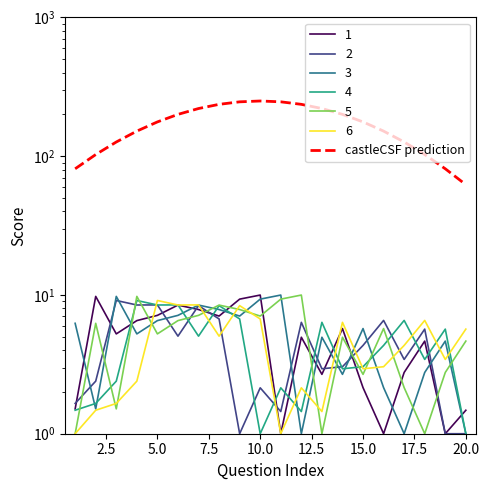

What is the maximum value shown in the chart?

250.0